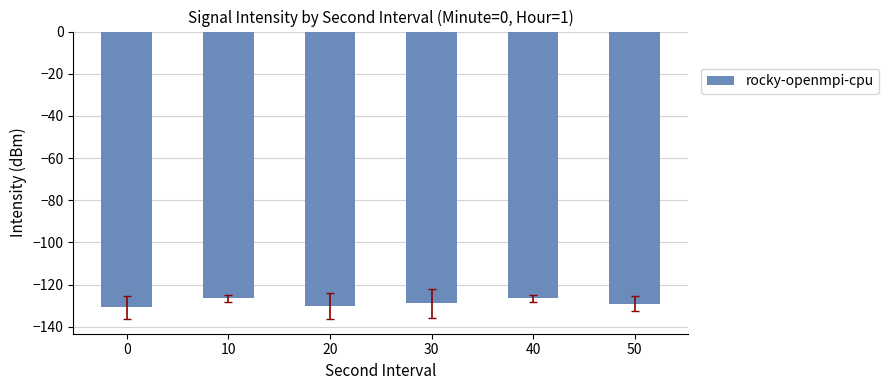

How many bars are there in total?

6